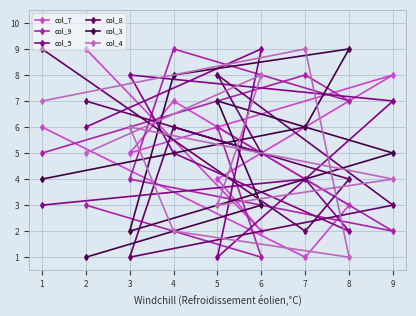

In col_8, how many points are lower than both neighbors (excluding endpoints)?

3